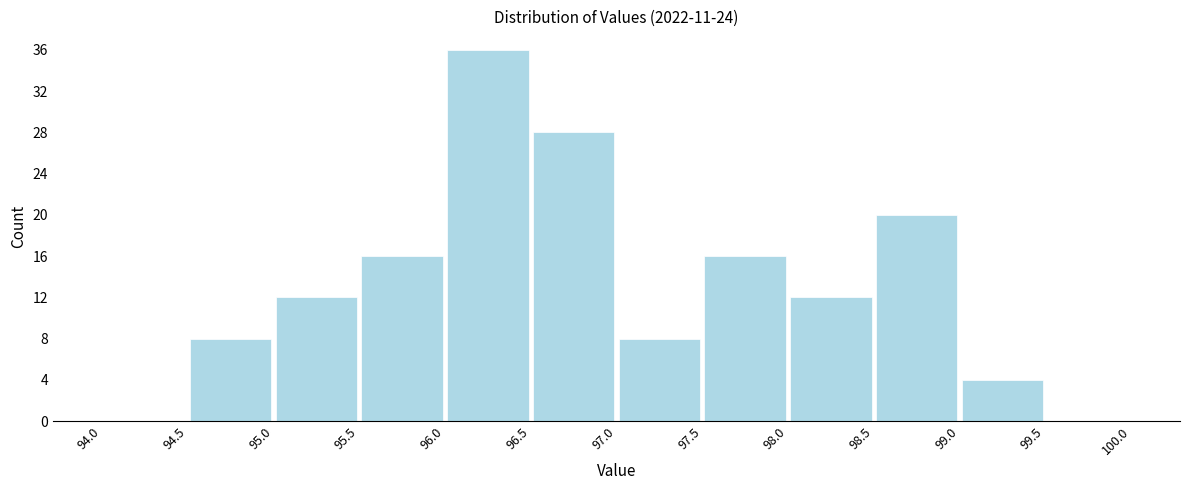

Over which range of the x-axis is the bar tallest?

96.0 to 96.5